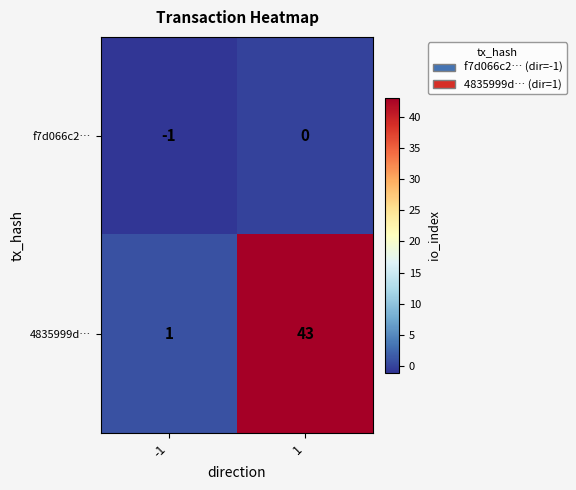

List the series in order of their overall mean, lowest first.

f7d066c2…, 4835999d…